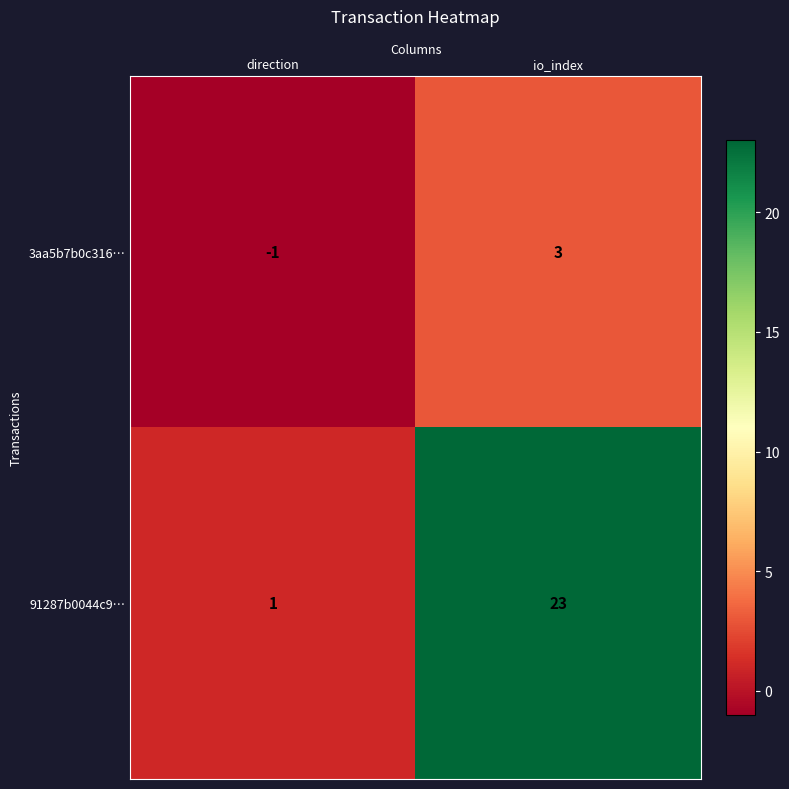

How many data points in 91287b0044c9… are less than 23?

1